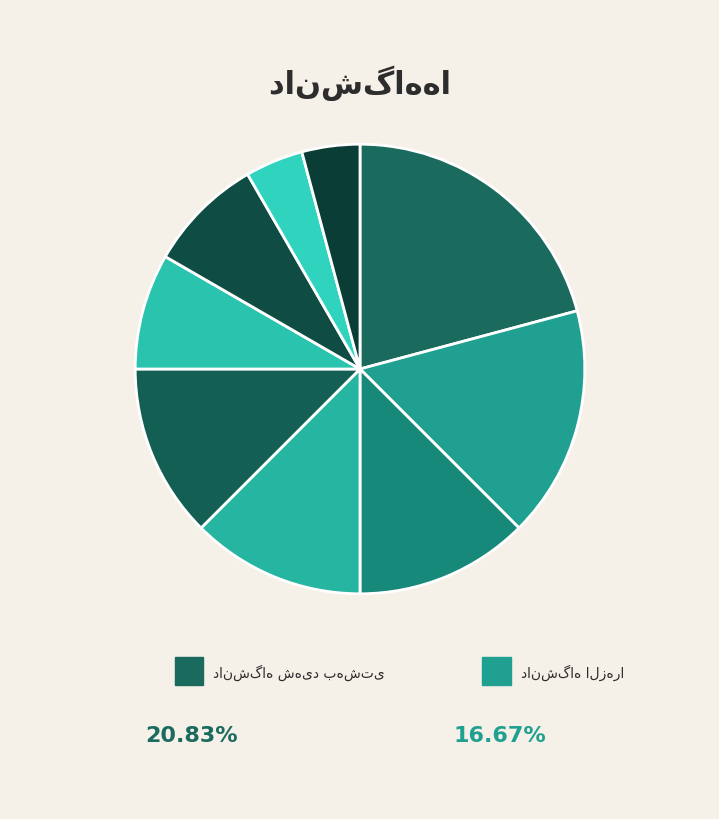

How many segments does this pie chart have?

9